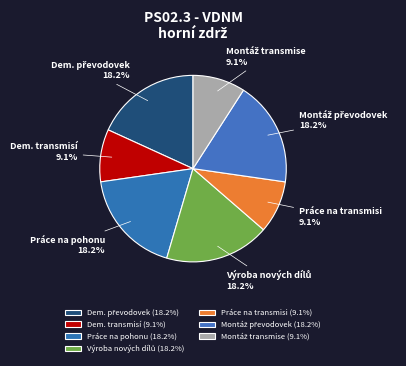

What percentage is NOT represented by Dem. transmisí?

90.9%